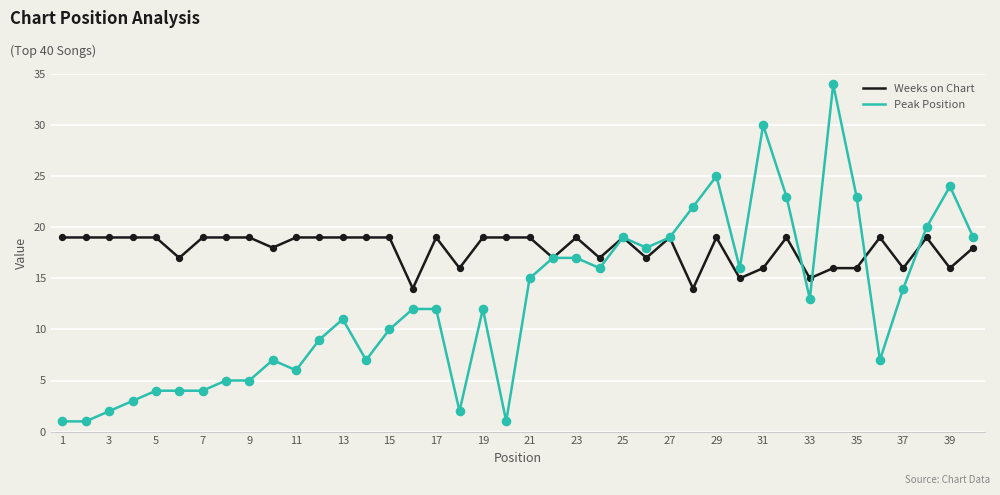

What are all the series names shown in the legend?

Weeks on Chart, Peak Position